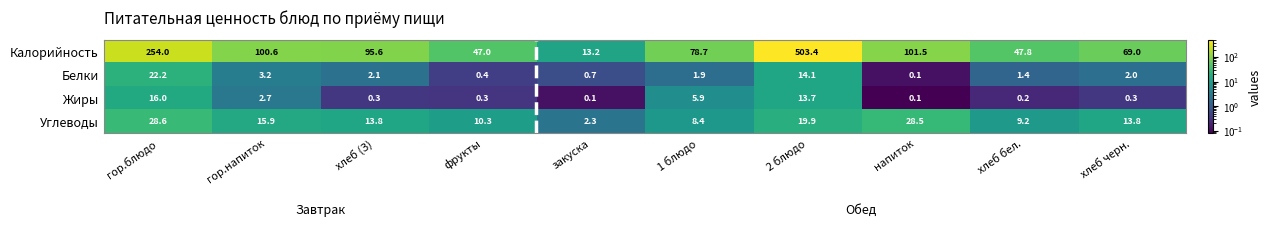

What is the difference between the highest and lowest values at хлеб (З)?

95.3